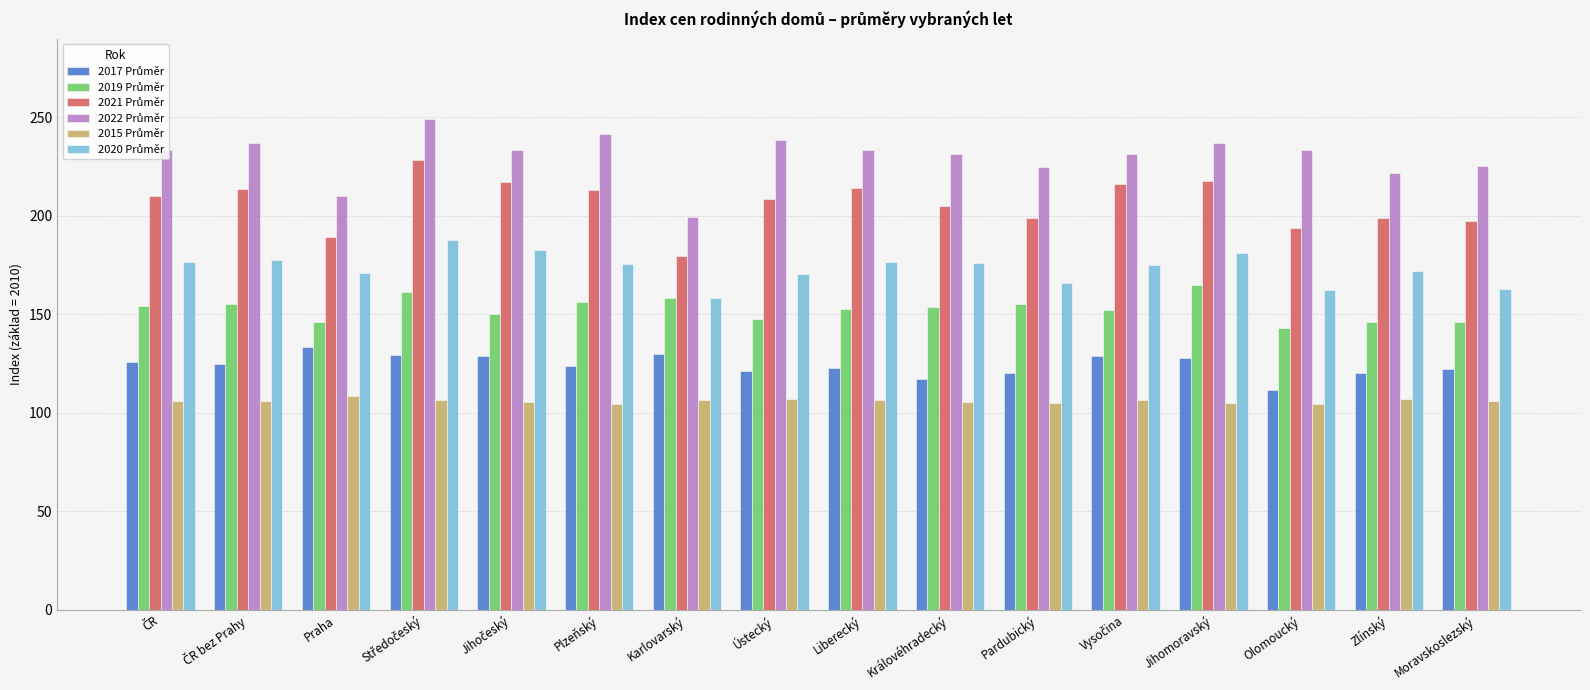

What is the total value across all series at Pardubický?

970.4